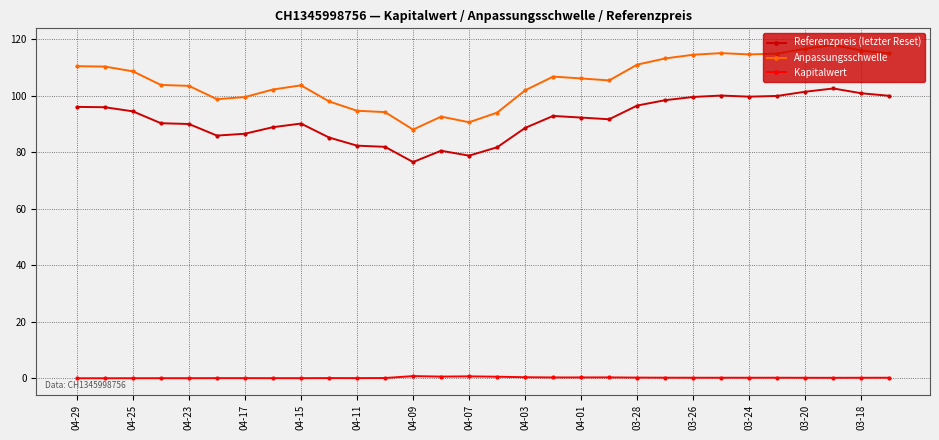

Rank the series by their maximum value, from highest to lowest.

Anpassungsschwelle, Referenzpreis (letzter Reset), Kapitalwert